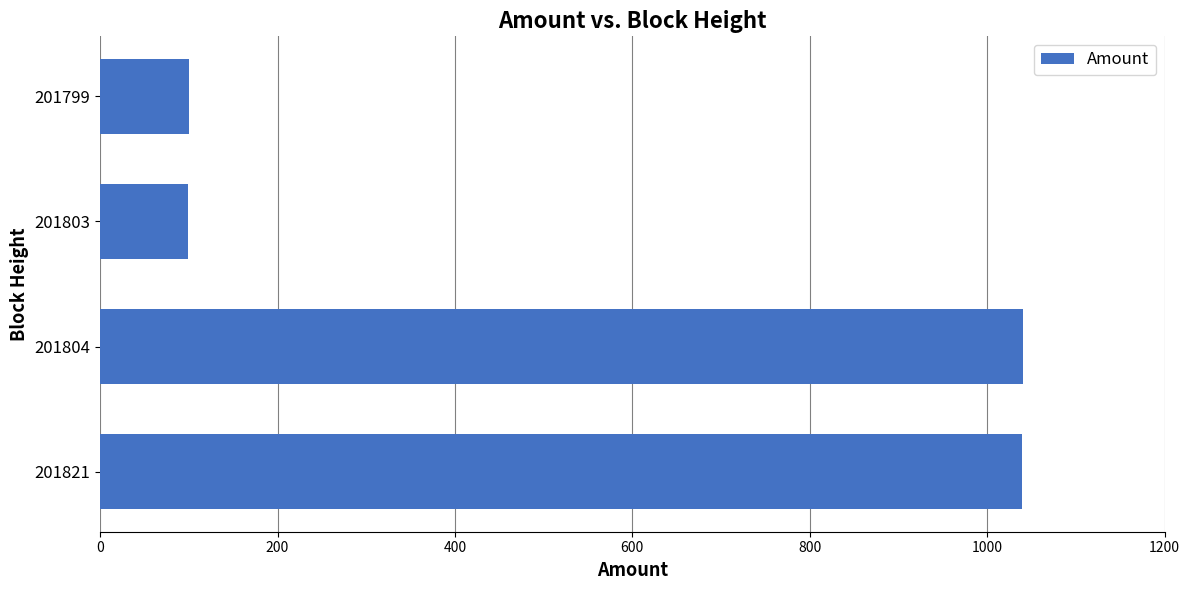

What is the average value?

569.6